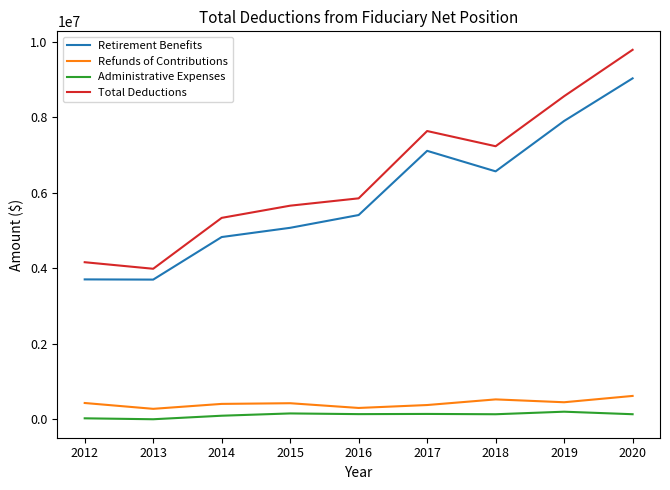

True or false: Total Deductions and Retirement Benefits cross at least once.

False